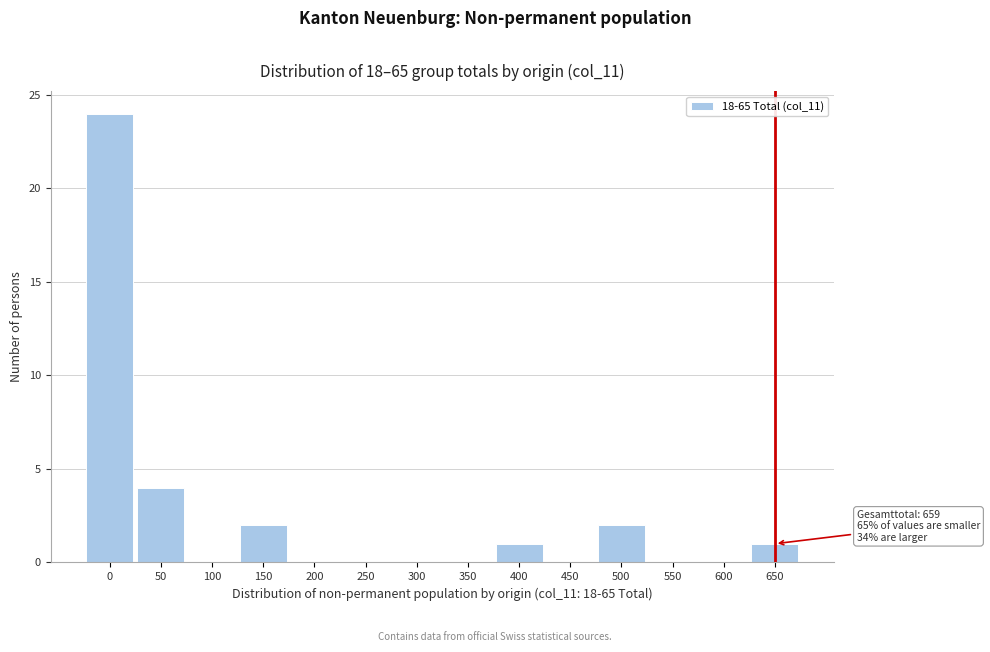

Reading left to right, list all the values displayed in this chart.

0=24	50=4	100=0	150=2	200=0	250=0	300=0	350=0	400=1	450=0	500=2	550=0	600=0	650=1